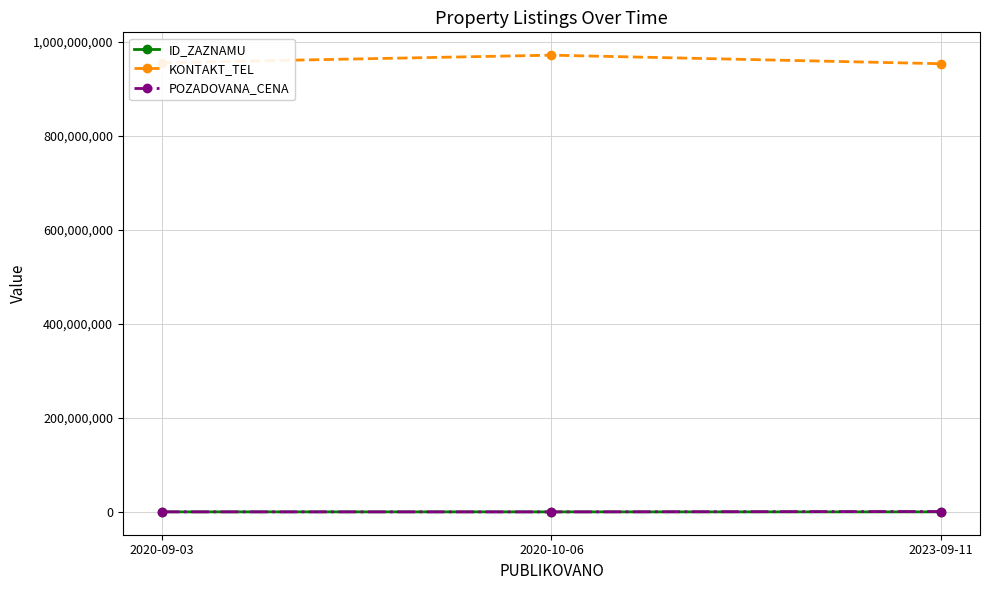

What position from the left is 2020-10-06?

2